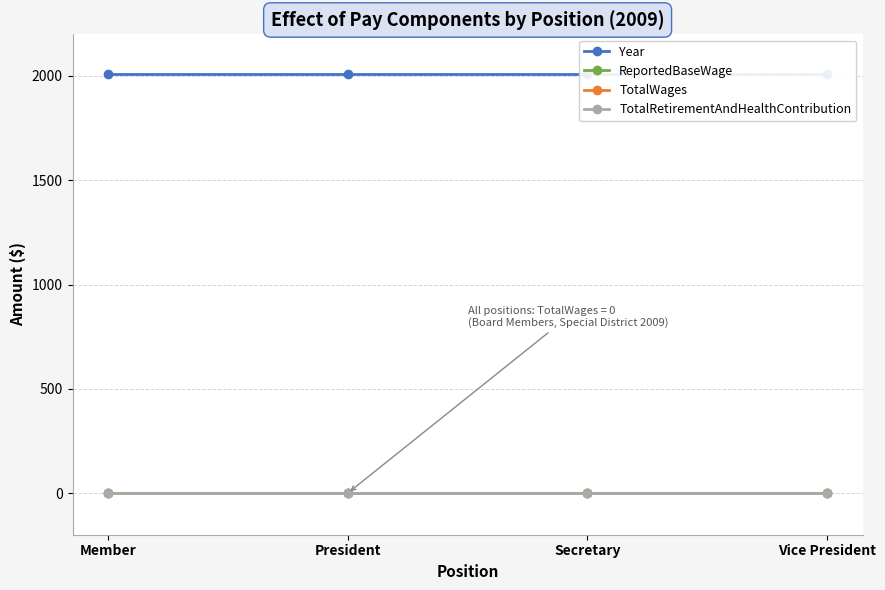

What is the spread (max minus min) of values at Member?

2009